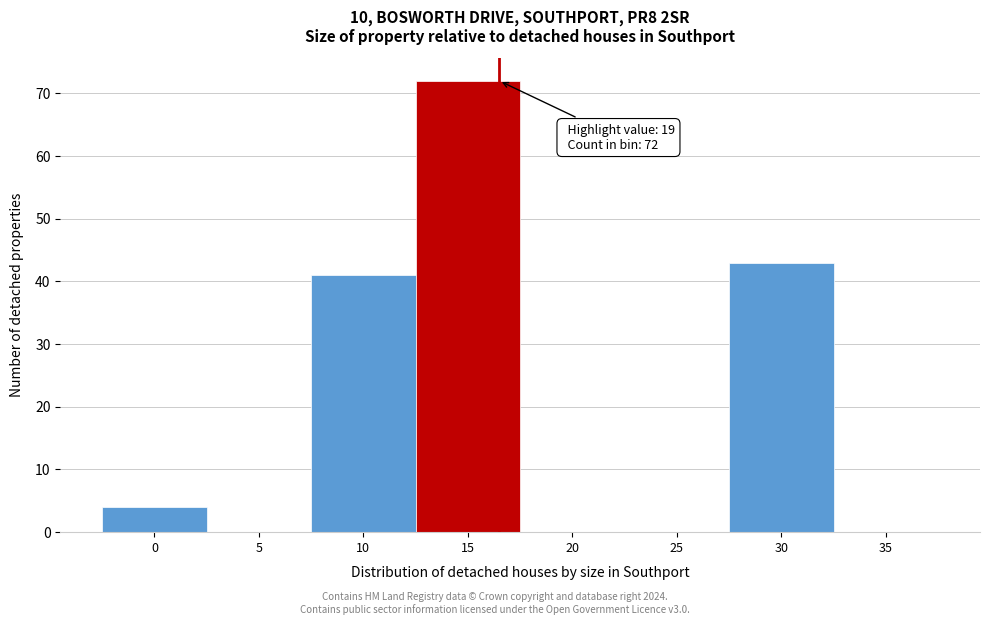

Reading left to right, list all the values displayed in this chart.

0=4	5=0	10=41	15=72	20=0	25=0	30=43	35=0